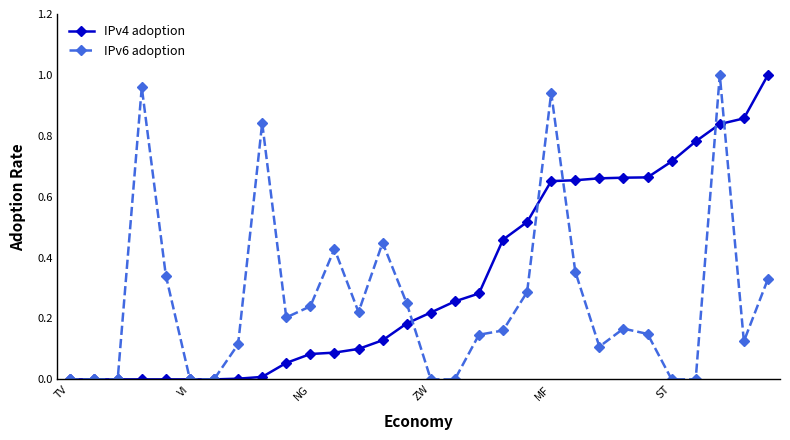

Rank the series by their average value, from lowest to highest.

IPv6 adoption, IPv4 adoption